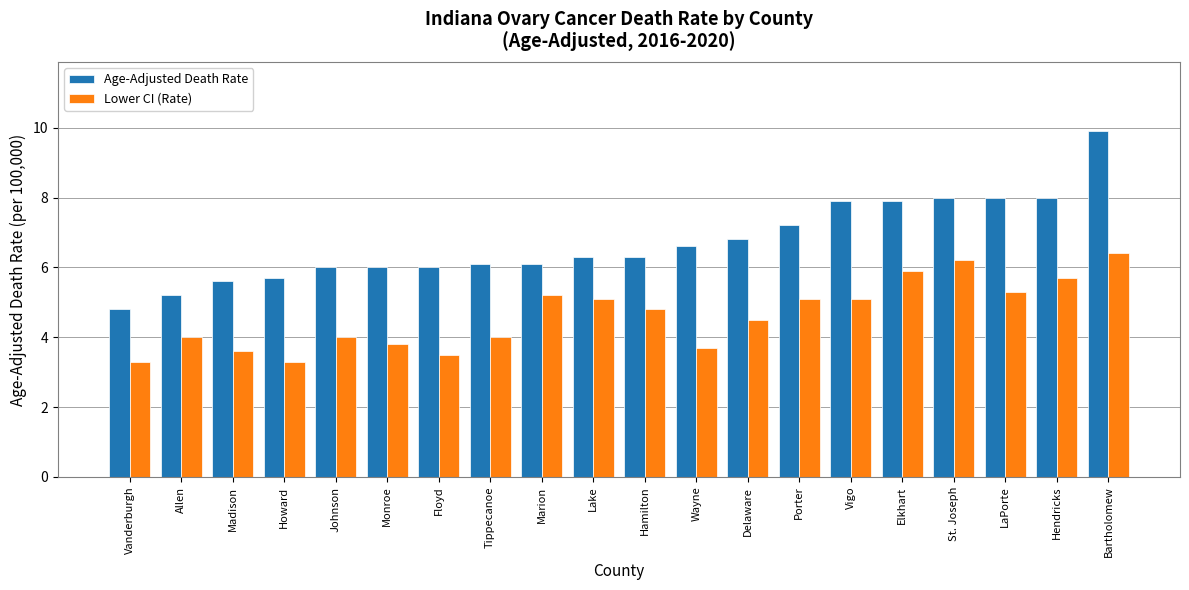

Count the number of categories in the chart.

20